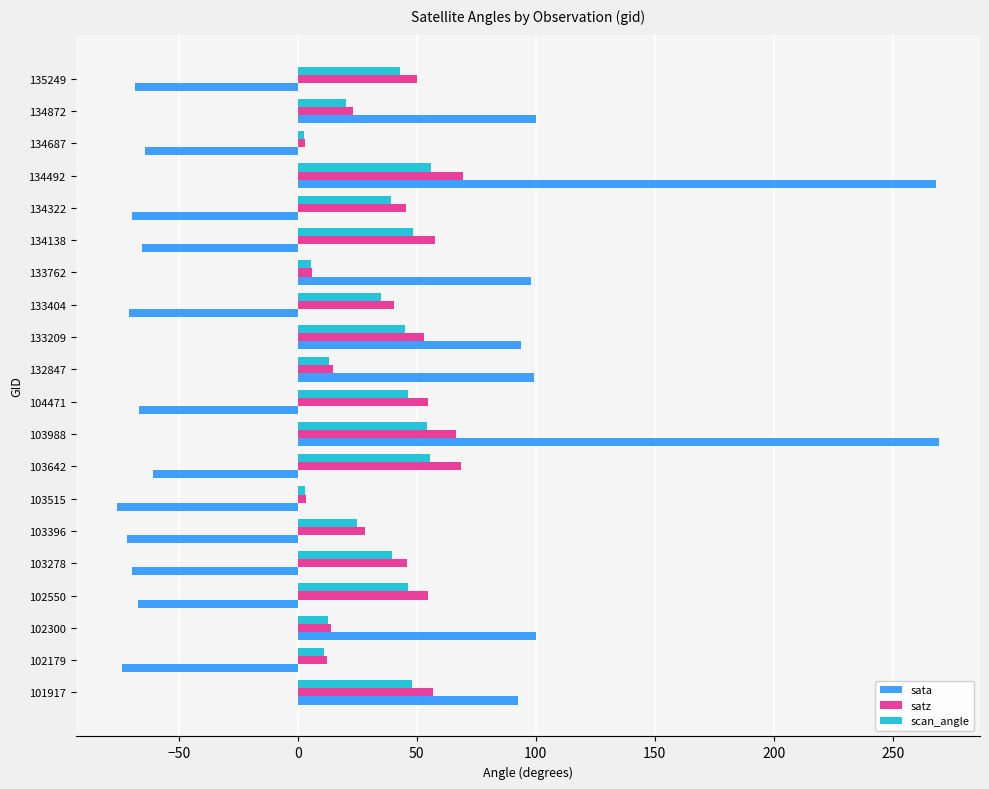

What is the maximum value for satz?

69.3